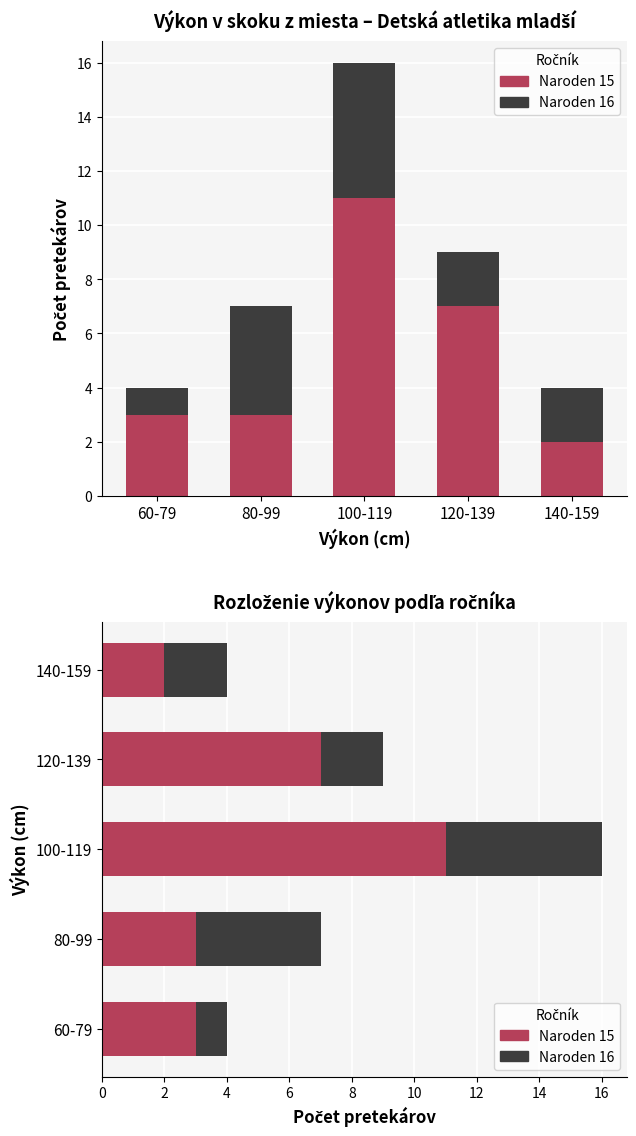

What is the label of the 4th bar from the left?

120-139